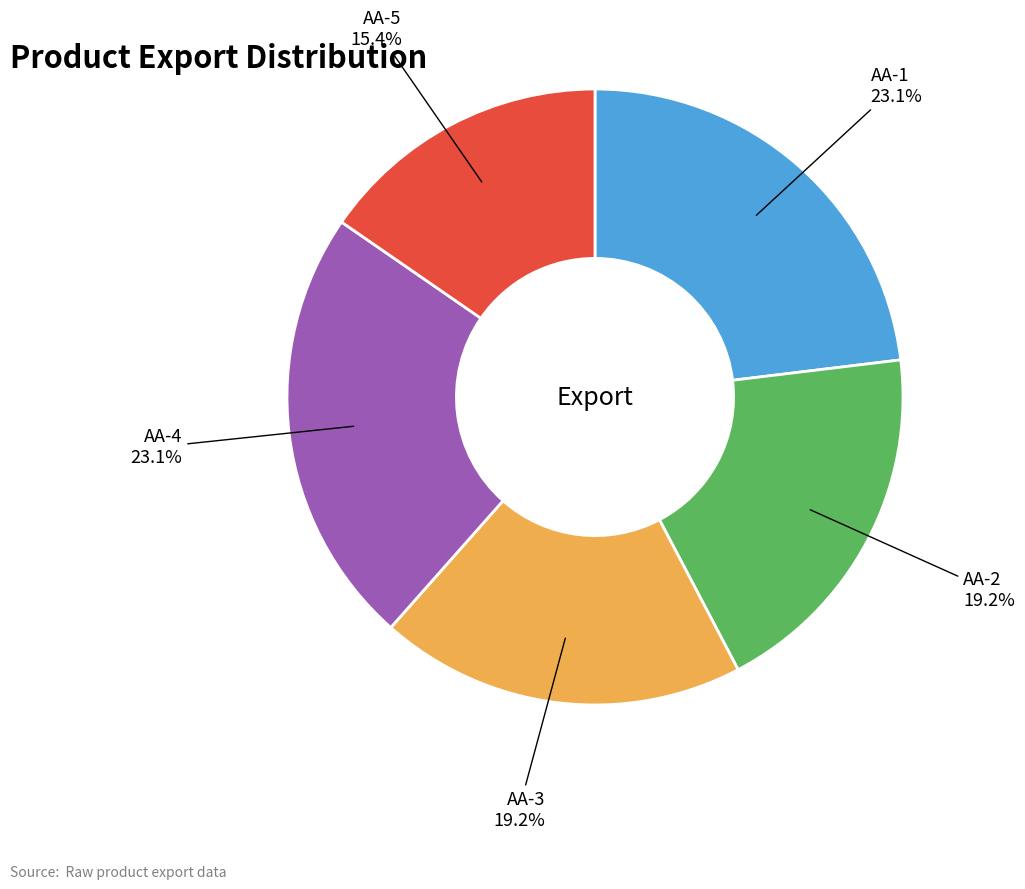

Is there a majority slice in this chart?

No